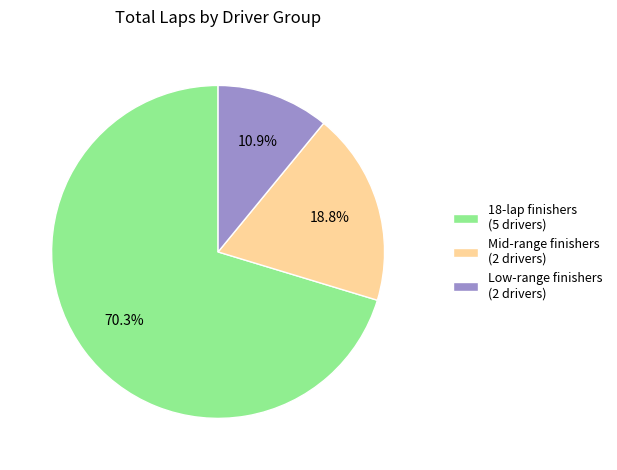

Approximately how many times larger is the value at 18-lap finishers (5 drivers) compared to Low-range finishers (2 drivers)?

6.4